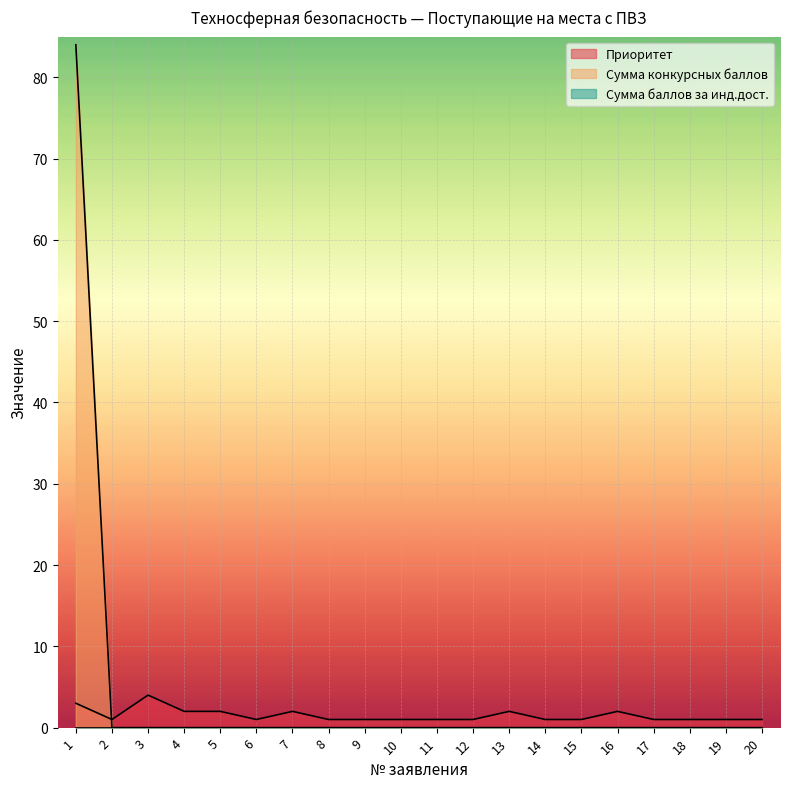

What is the sum of the Приоритет values at 1 and 10?

4